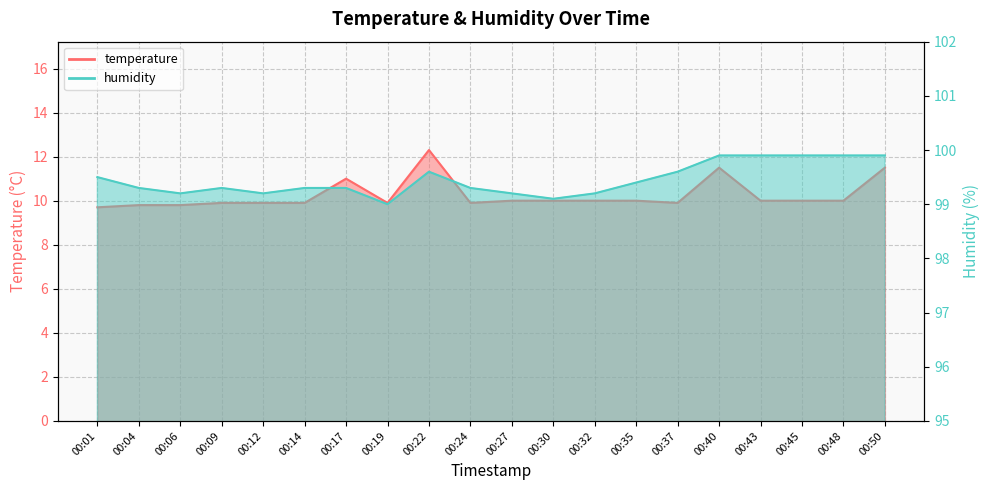

Which series has the largest total across all categories?

humidity